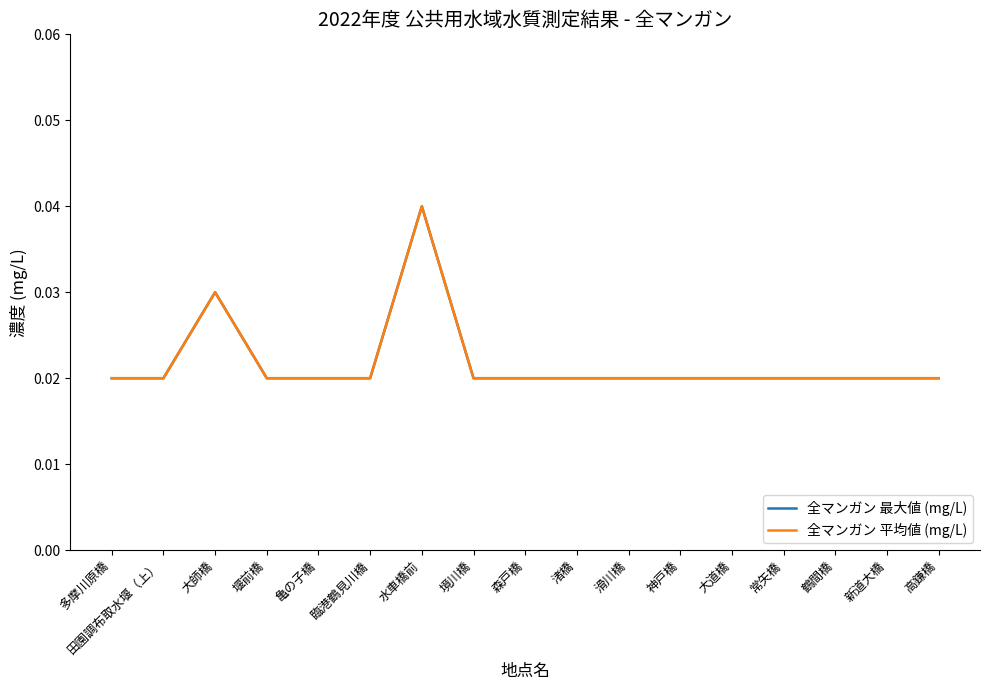

True or false: 全マンガン 平均値 (mg/L) and 全マンガン 最大値 (mg/L) cross at least once.

False